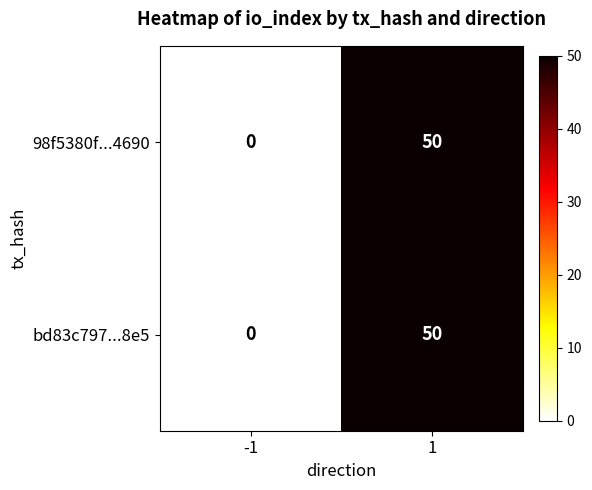

Reading left to right, list all the values displayed in this chart.

98f5380f...4690: 0	50
bd83c797...8e5: 0	50